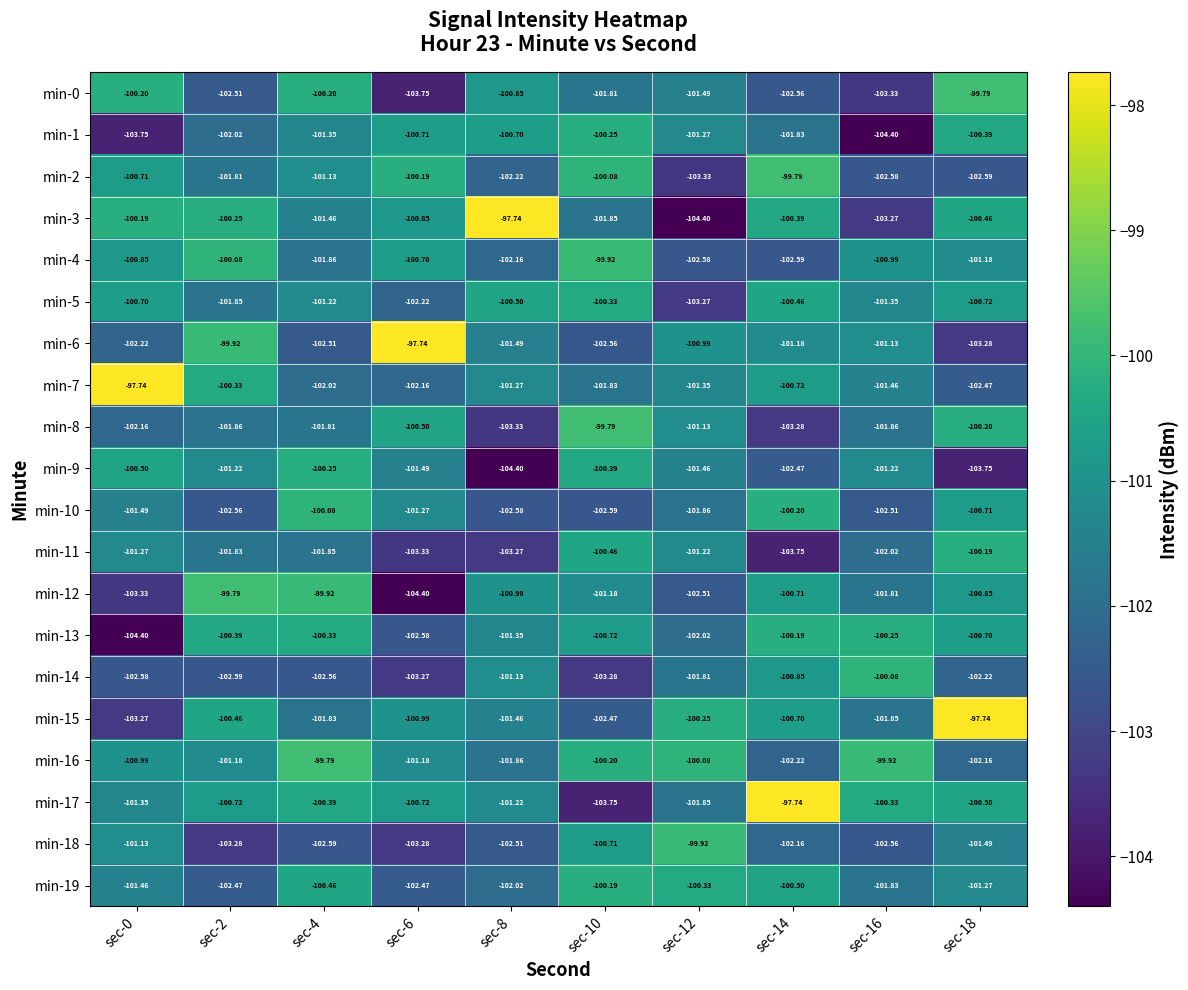

How many data points does each series have?

10